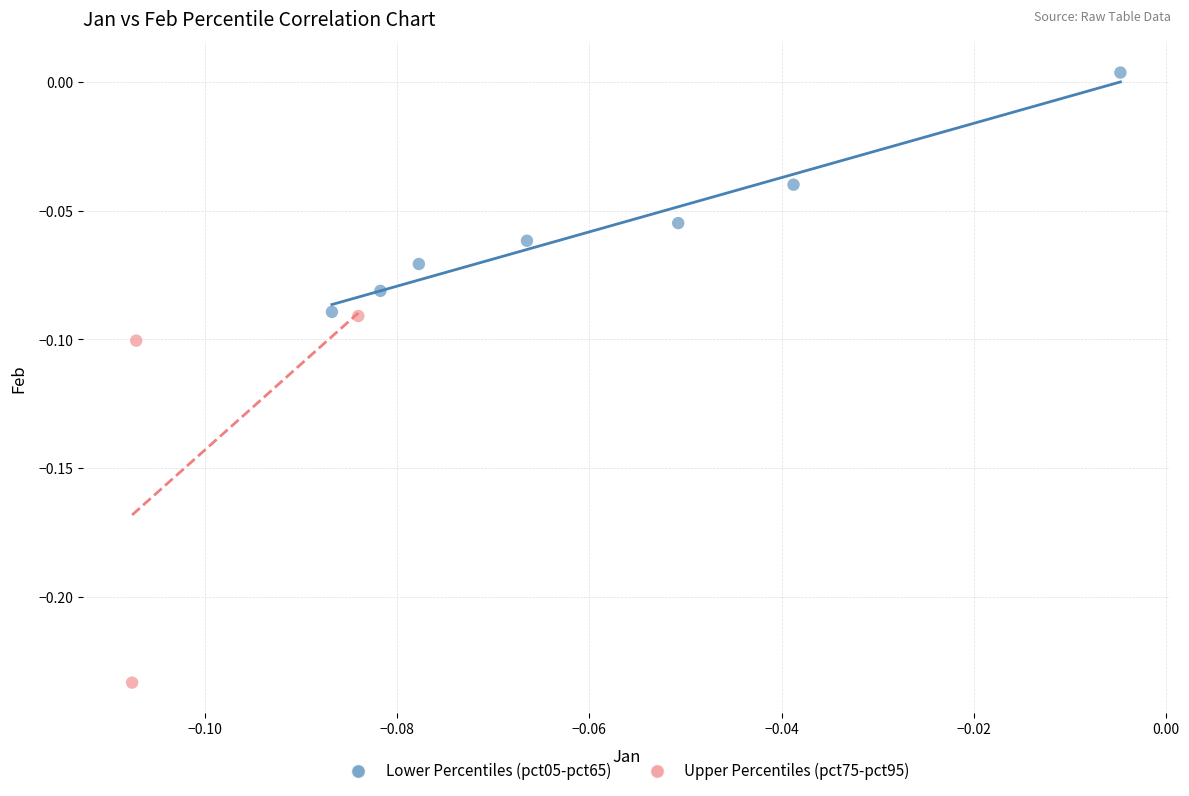

Which series has the largest Y range (max minus min)?

Upper Percentiles (pct75-pct95)